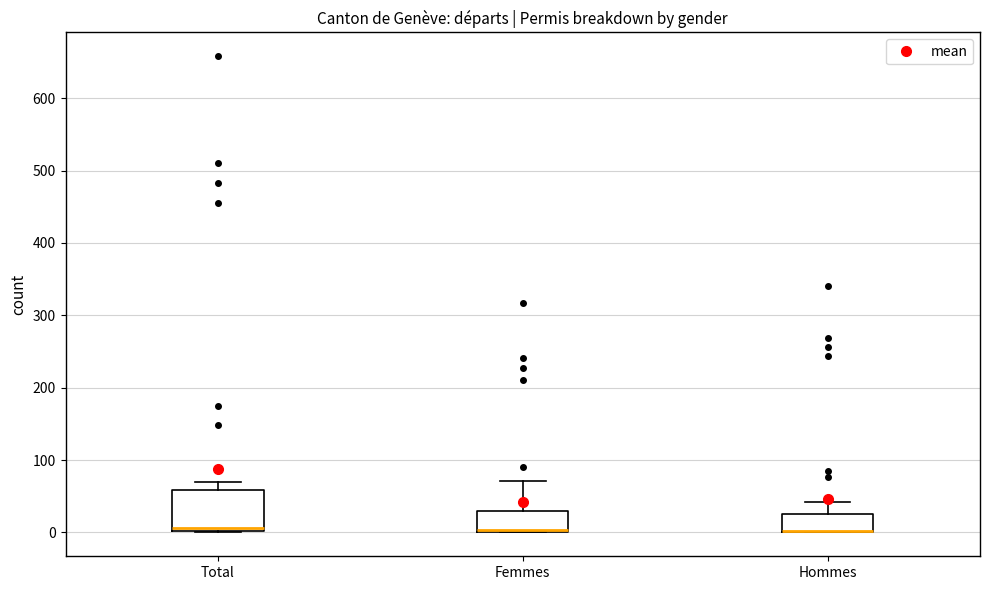

Reading left to right, read every box against the y-axis: the position of its median line, the range the box covers, and the ends of its whiskers. The values are not printed on the chart, so give them approximately, as read against the axis.

Total: median 10, box 0 to 60, whiskers 0 to 70
Femmes: median 0, box 0 to 30, whiskers 0 to 70
Hommes: median 0 (drawn on the box's lower edge), box 0 to 30, whiskers 0 to 40